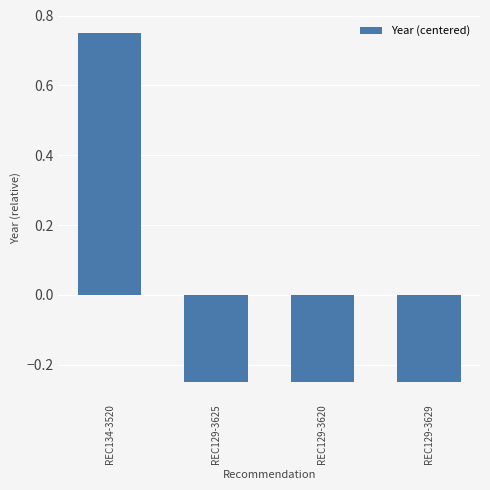

How many values are above zero?

1